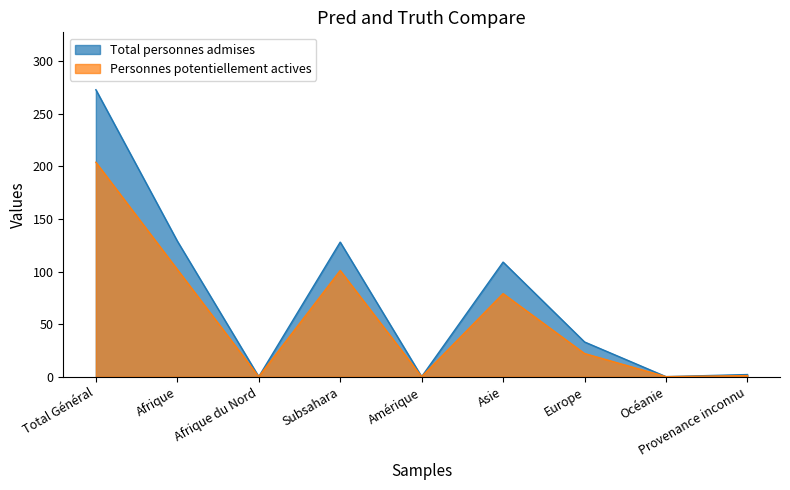

What is the value of the Total personnes admises point at the 9th from the left?

2